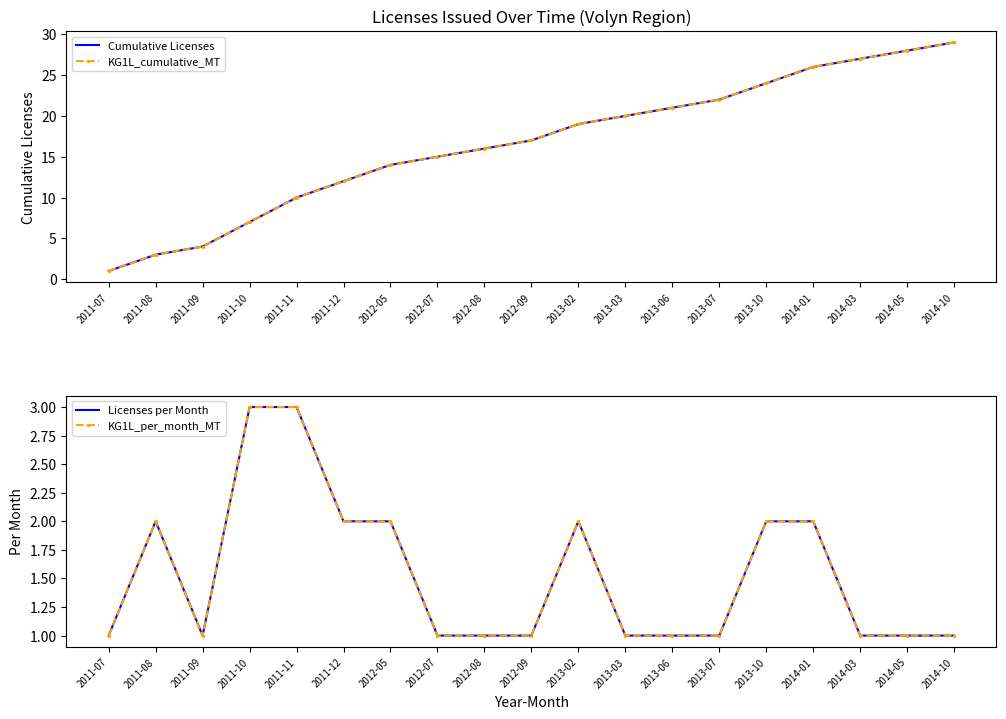

Where is Cumulative Licenses nearest to the value 15?

2012-07